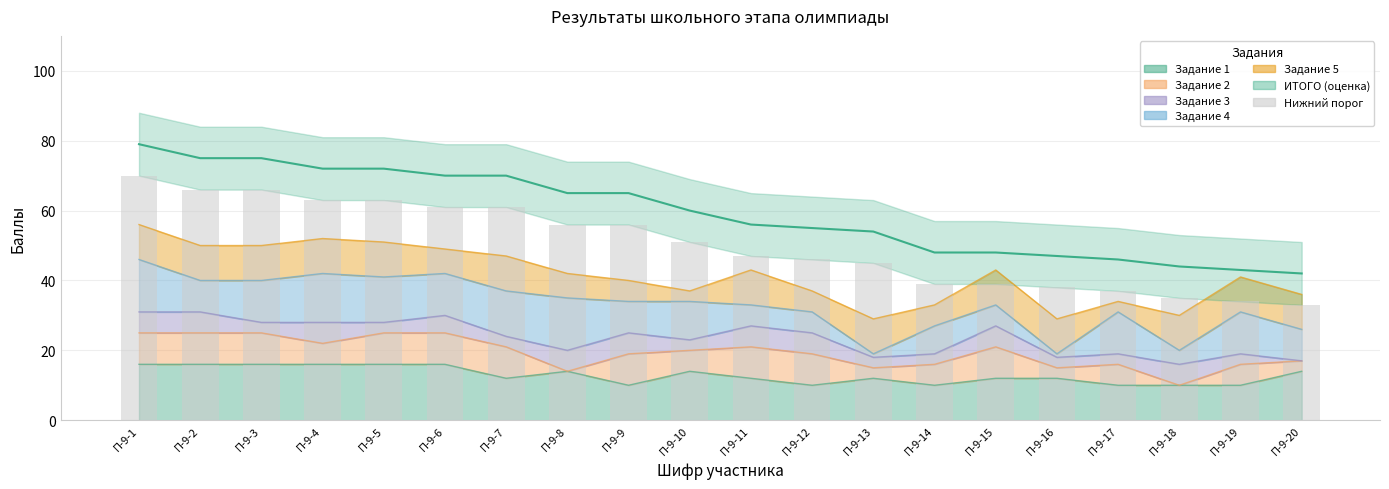

Between П-9-3 and П-9-6, which series saw the biggest shift?

ИТОГО (оценка)